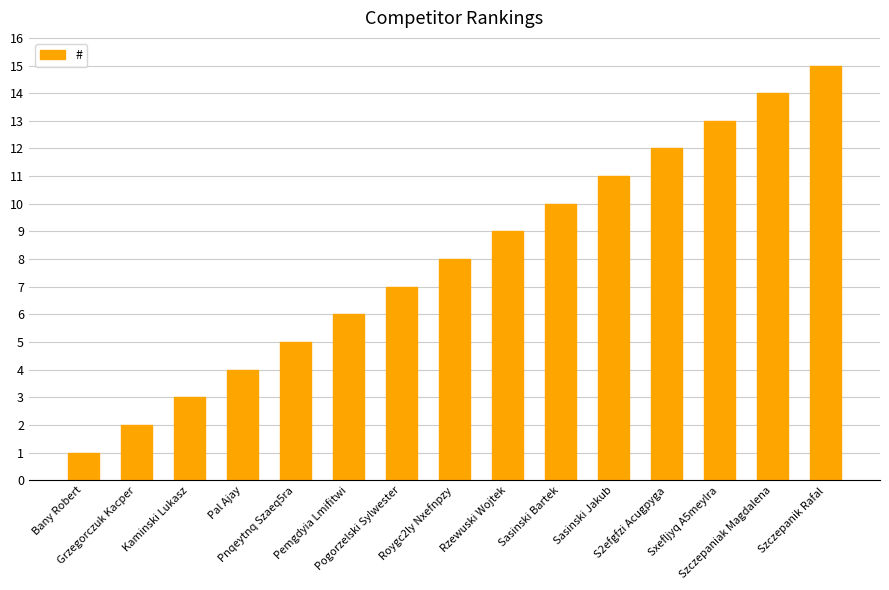

What is the greatest value displayed?

15